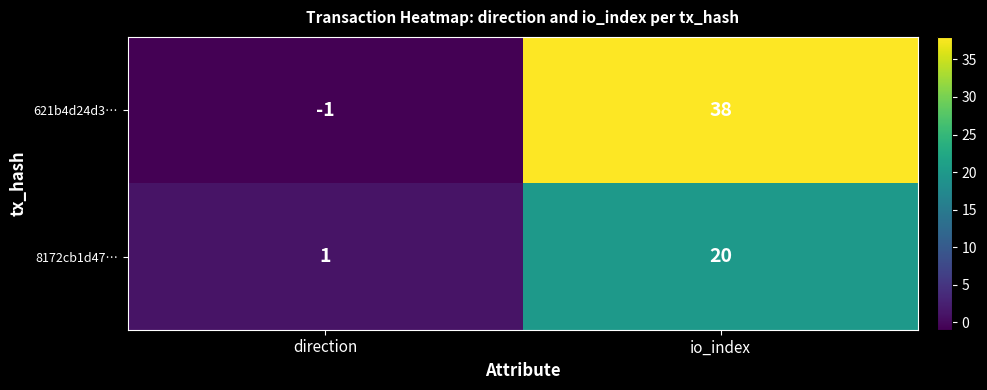

What is the total value across all series at io_index?

58